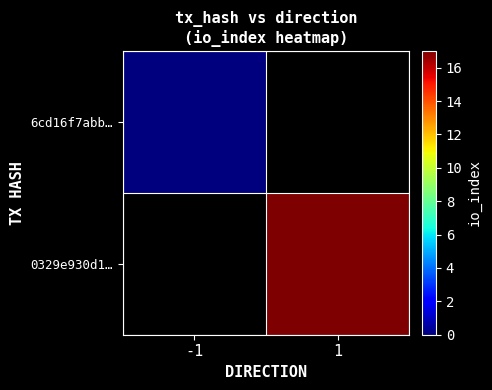

How many values in 0329e930d1… are above zero?

1